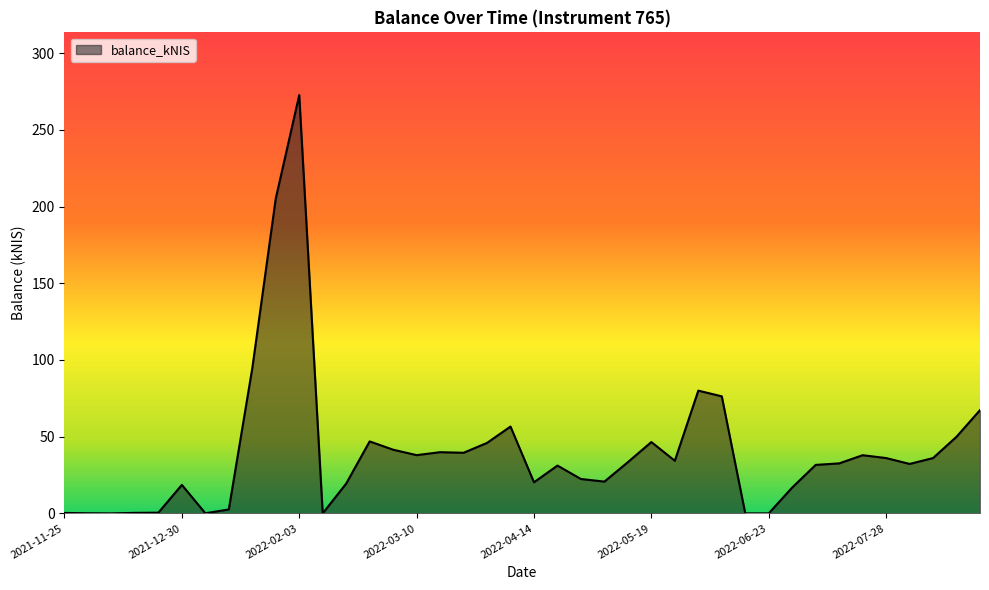

What is the difference between the maximum and minimum values?

272.7